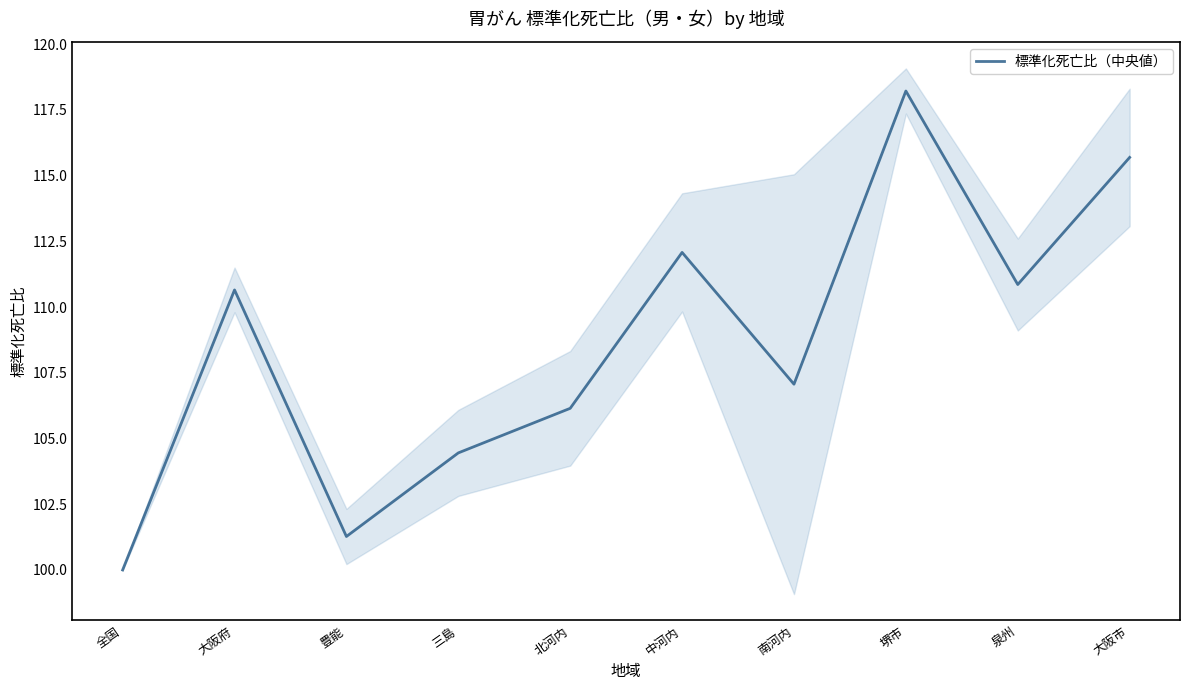

How many values are below 110?

5